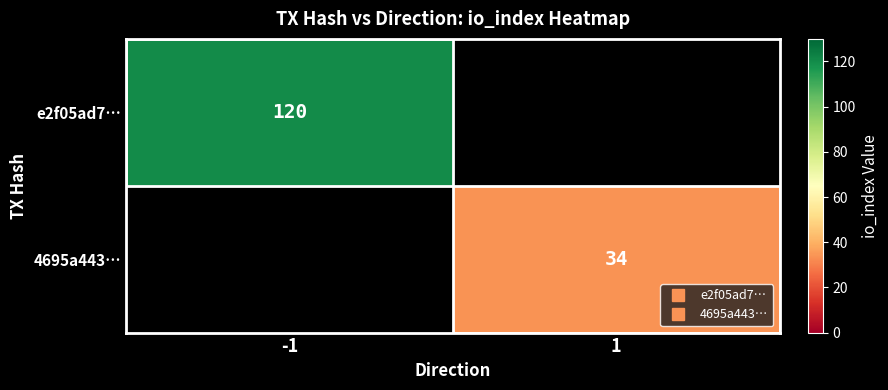

The e2f05ad7… series shows 120 at -1. True or false?

True